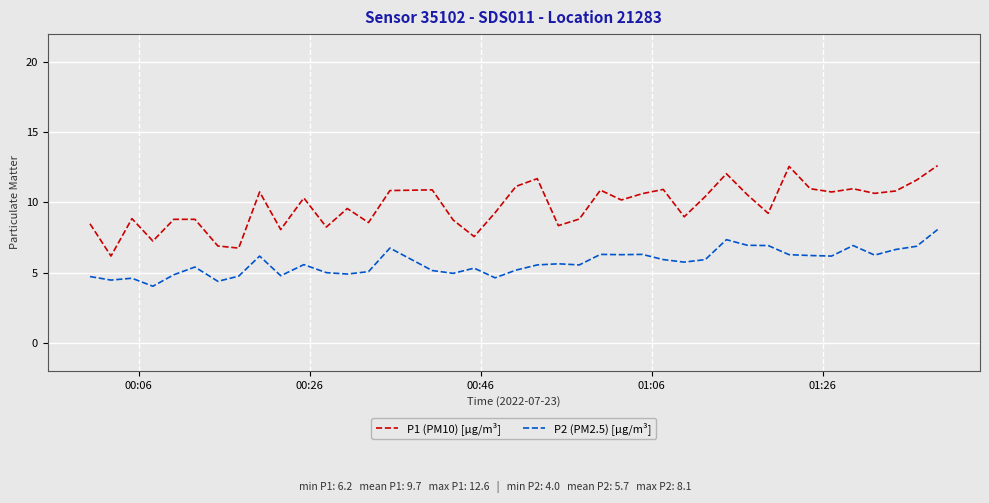

Which series has the largest total across all categories?

P1 (PM10) [µg/m³]